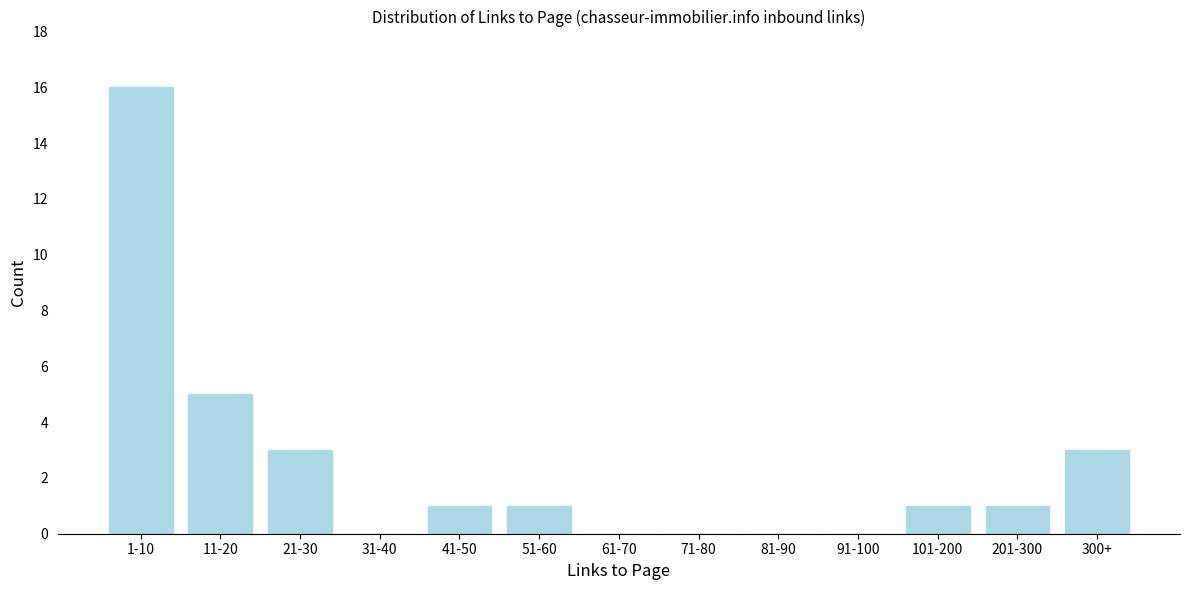

Reading left to right, transcribe all the data shown in this chart.

1-10=16	11-20=5	21-30=3	31-40=0	41-50=1	51-60=1	61-70=0	71-80=0	81-90=0	91-100=0	101-200=1	201-300=1	300+=3